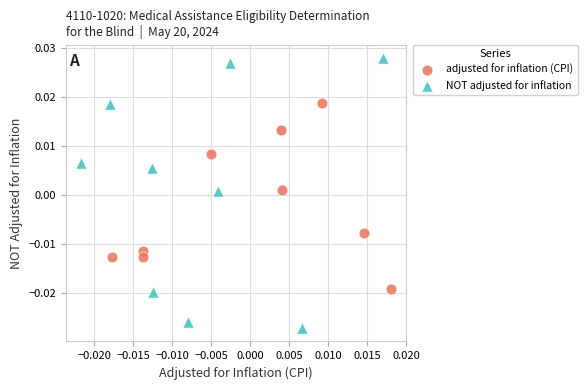

Which series reaches the minimum Y coordinate?

NOT adjusted for inflation